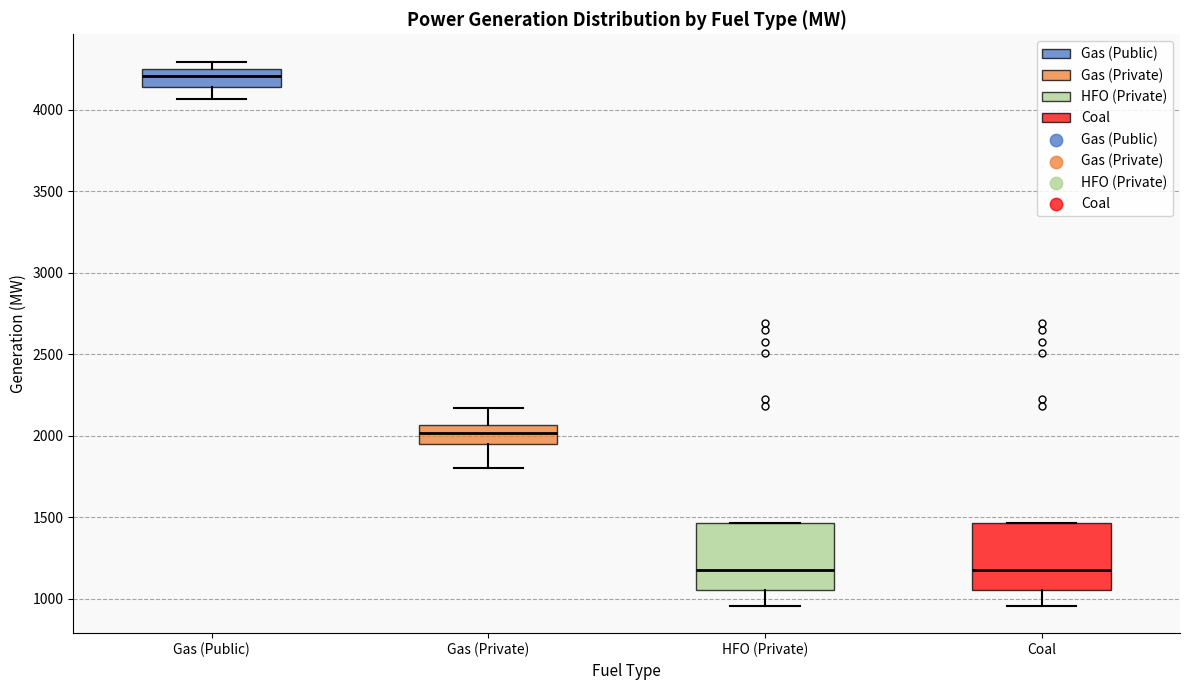

Where is the upper edge of the box for Coal on the y-axis? The values are not printed on the chart, so give them approximately, as read against the axis.

1450